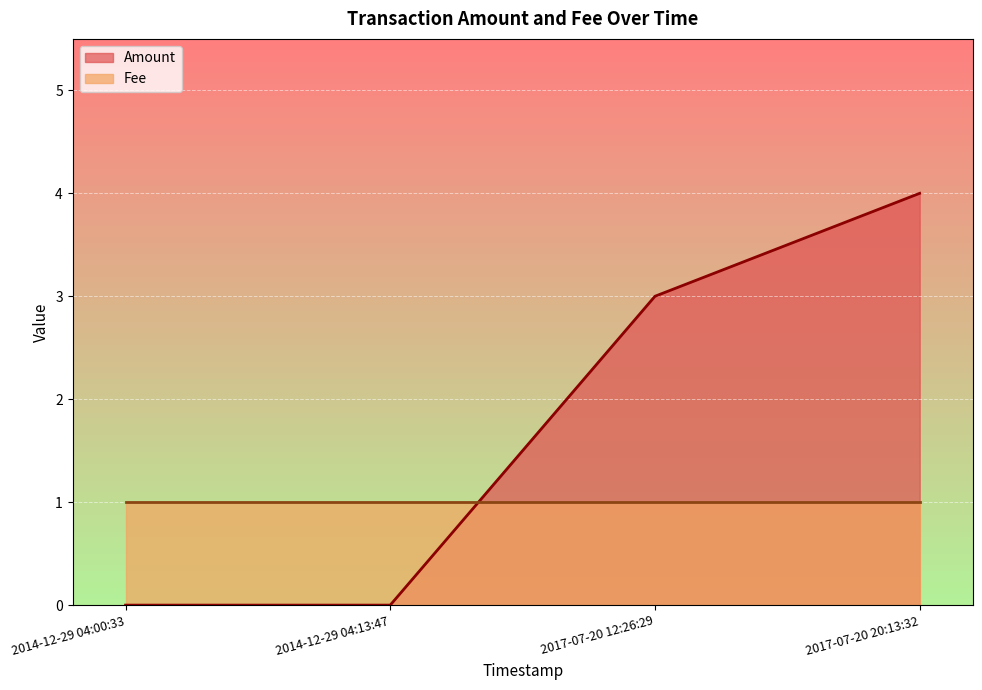

What is the change in value from 2014-12-29 04:00:33 to 2017-07-20 20:13:32?

+4